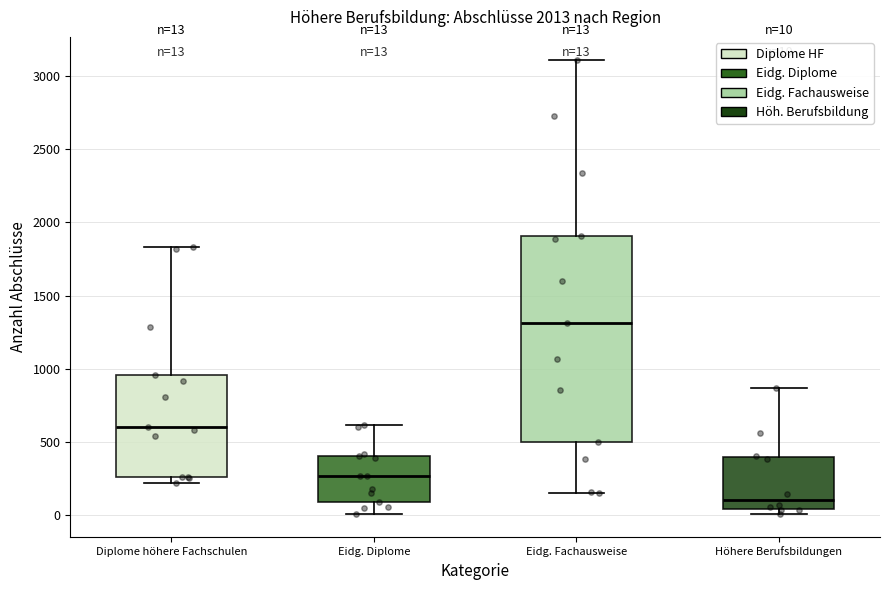

Which box has the lowest median line?

Höhere Berufsbildungen